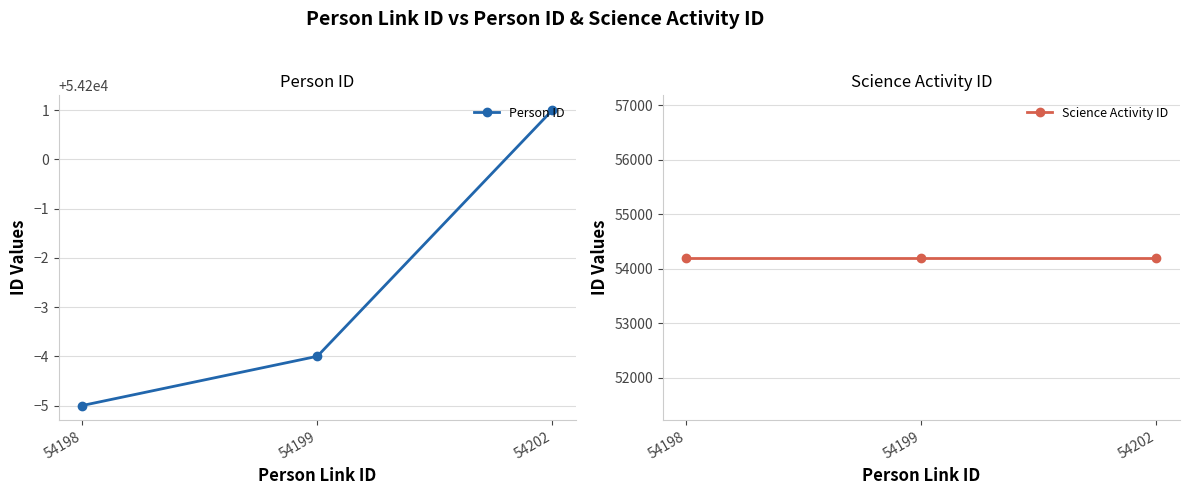

What is the maximum value for Science Activity ID?

54197